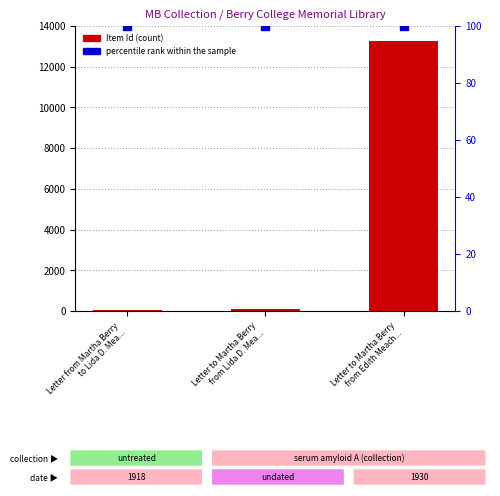

Is the value of percentile rank within the sample at Letter to Martha Berry
from Lida D. Mea... greater than the value of Item Id at Letter from Martha Berry
to Lida D. Mea...?

Yes